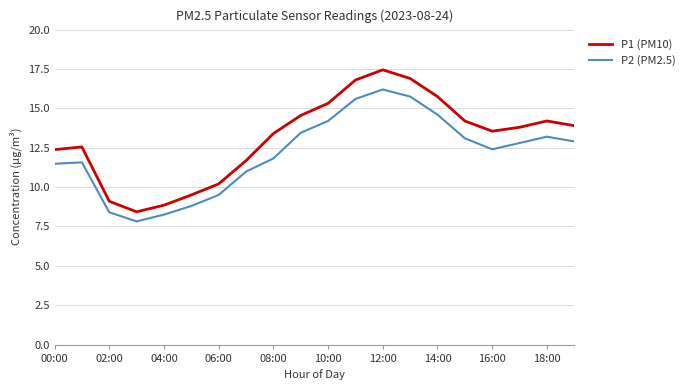

What is the difference between the maximum and minimum values in the P1 (PM10) series?

9.0